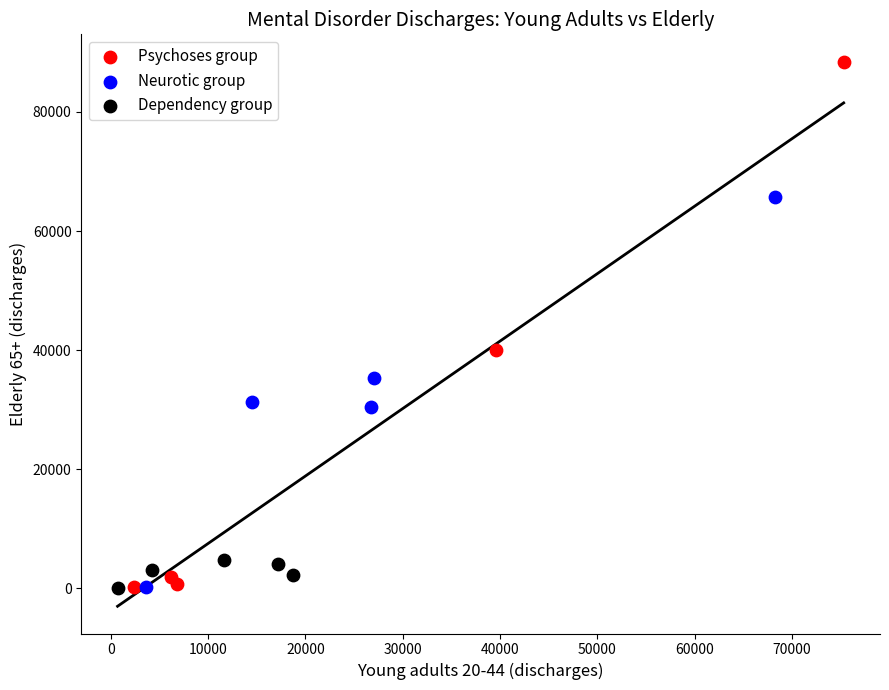

Which series reaches the maximum Y coordinate?

Psychoses group